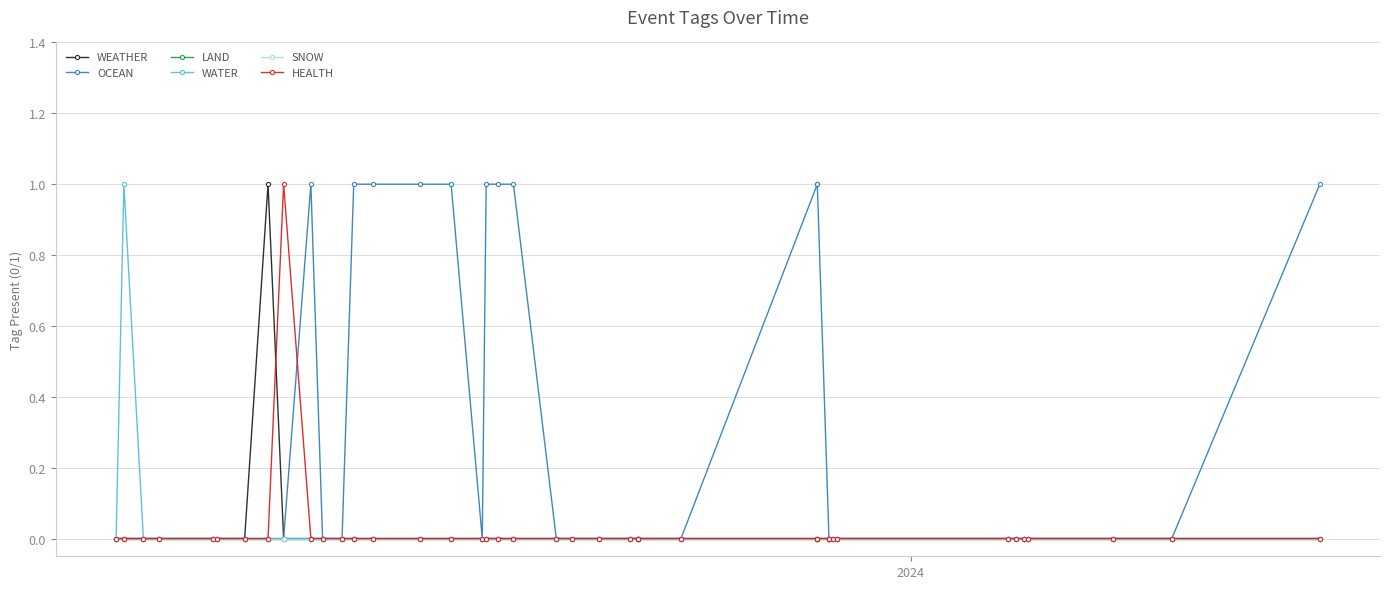

Which series has the largest range (max minus min)?

WEATHER